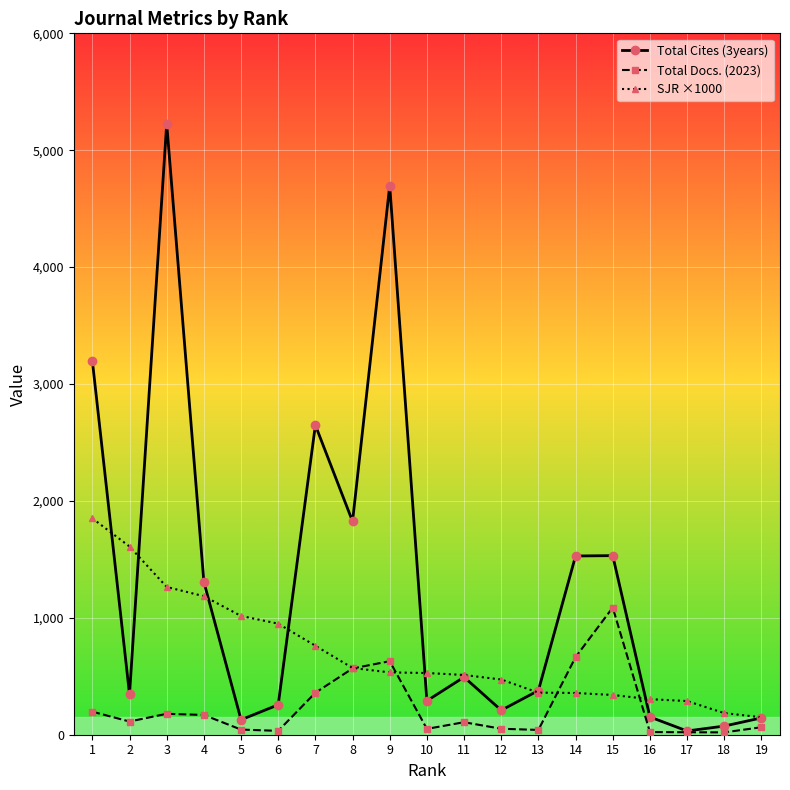

True or false: Total Cites (3years) has a value of 1308 at 4.

True